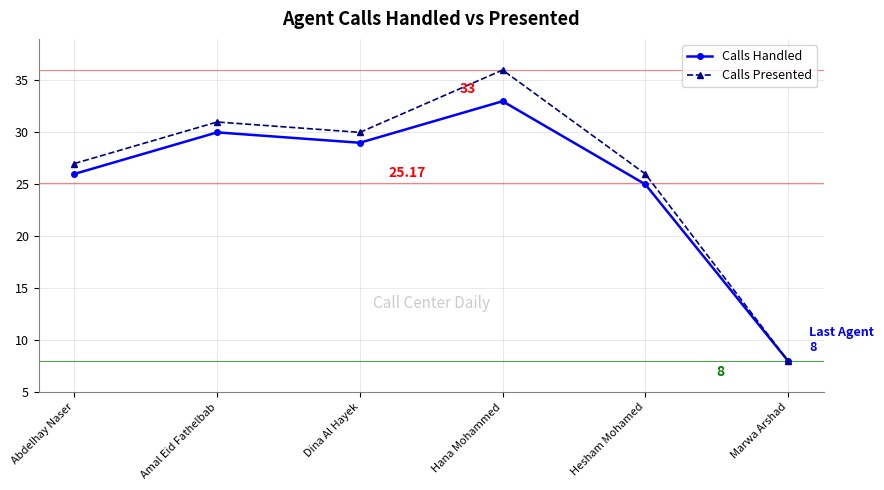

Where is the first local maximum for Calls Handled?

Amal Eid Fathelbab